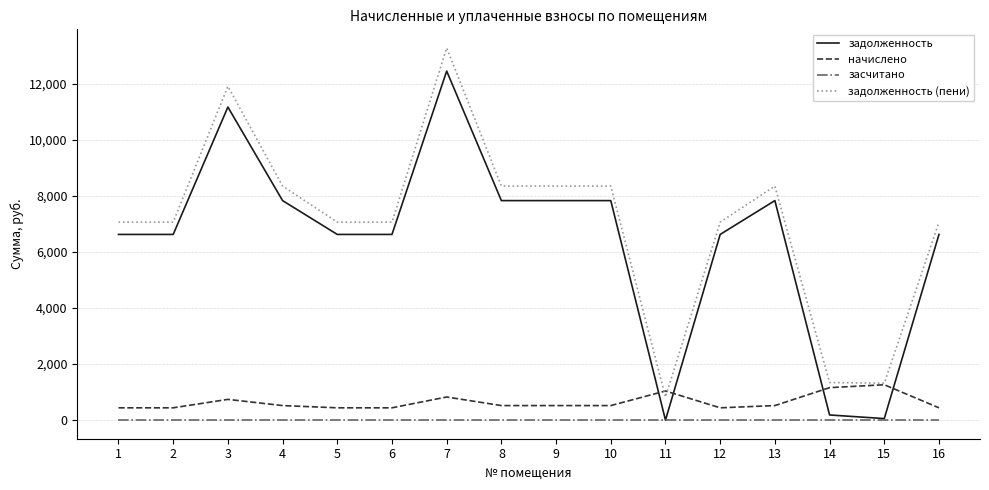

What is the maximum value shown in the chart?

13279.8